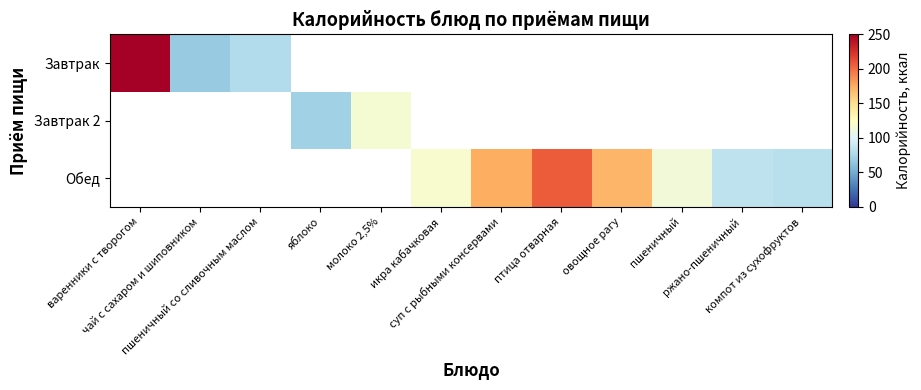

How many categories are shown in the chart?

12